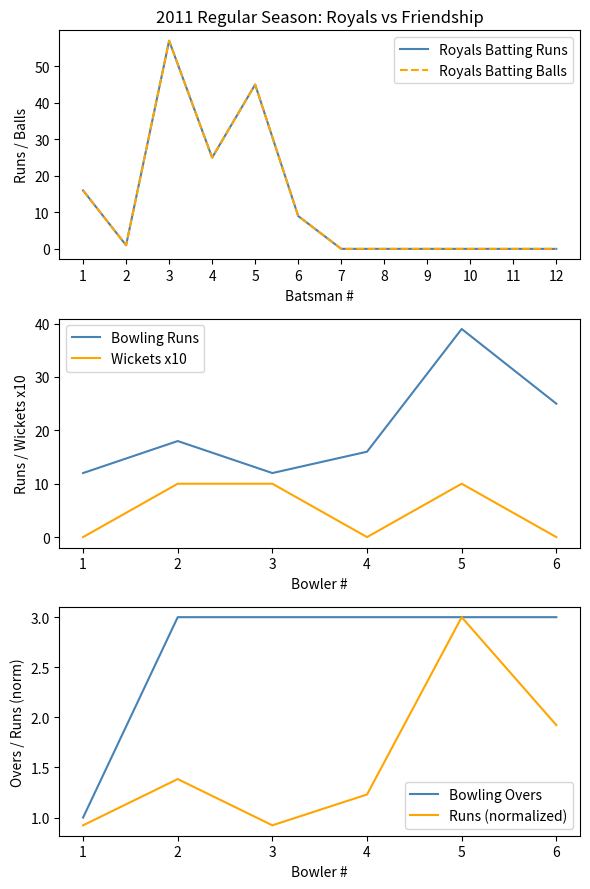

What is the minimum value for Bowling Runs?

12